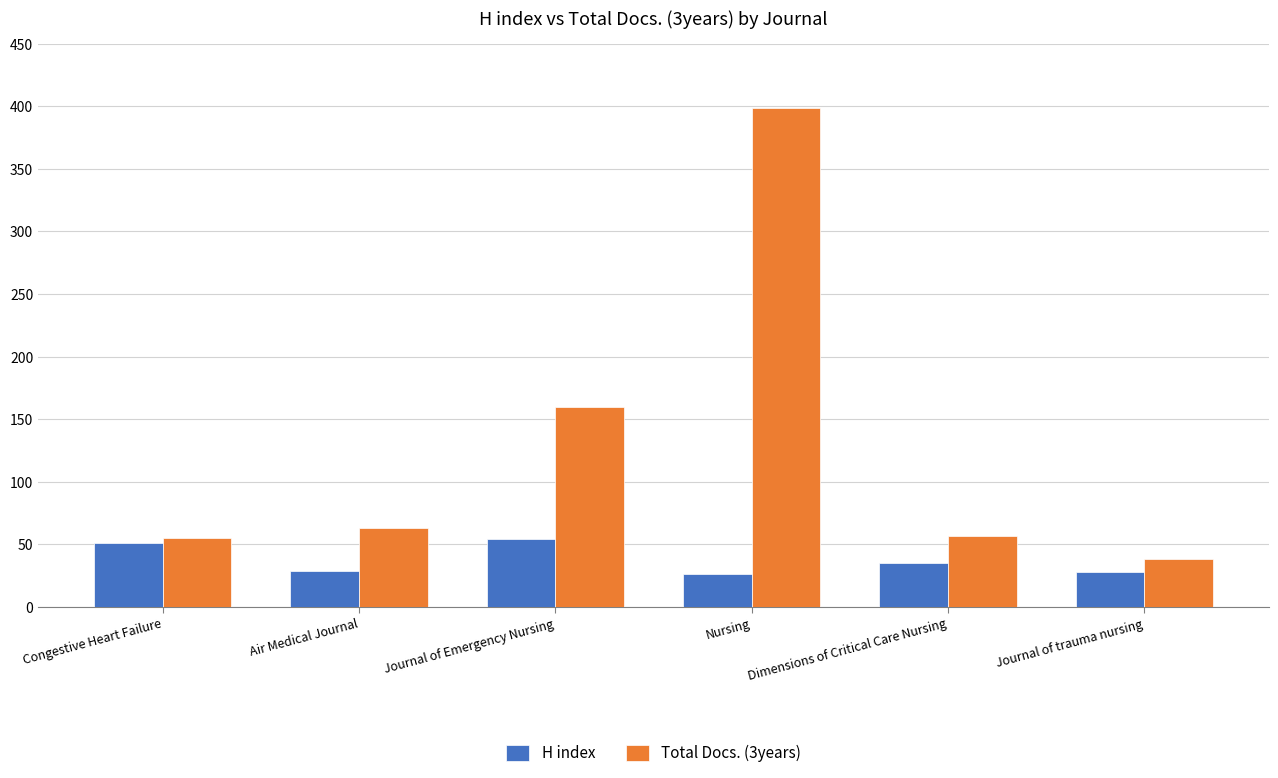

At Air Medical Journal, list the series in order from largest to smallest.

Total Docs. (3years), H index